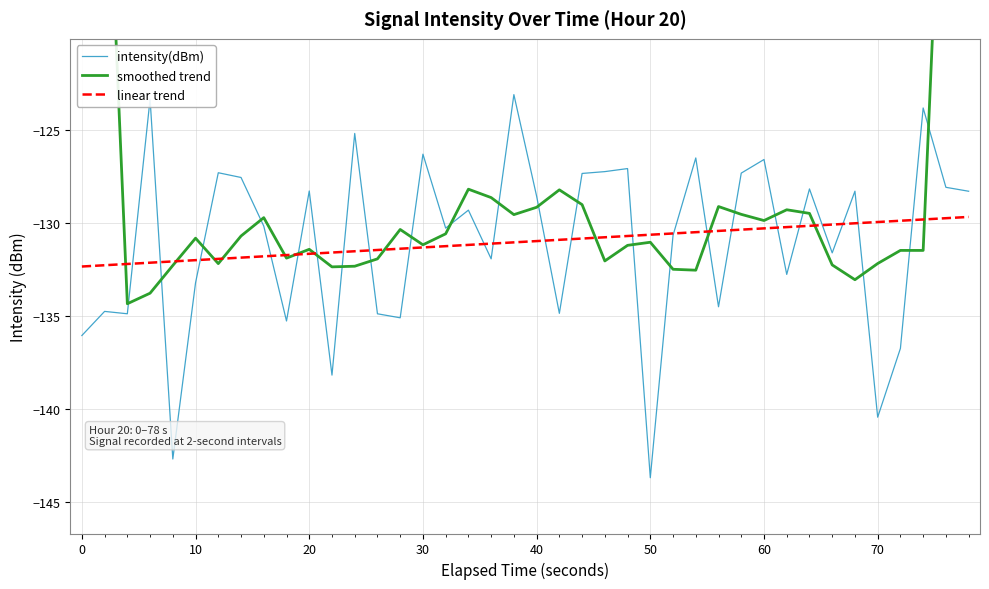

What is the difference between the maximum and minimum values in the linear trend series?

2.7